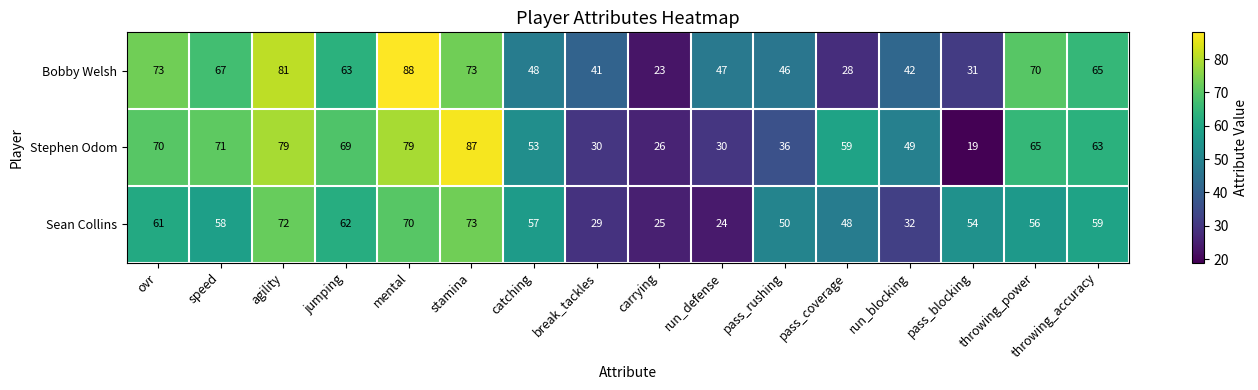

What is the difference between the maximum and minimum values in the Bobby Welsh series?

65